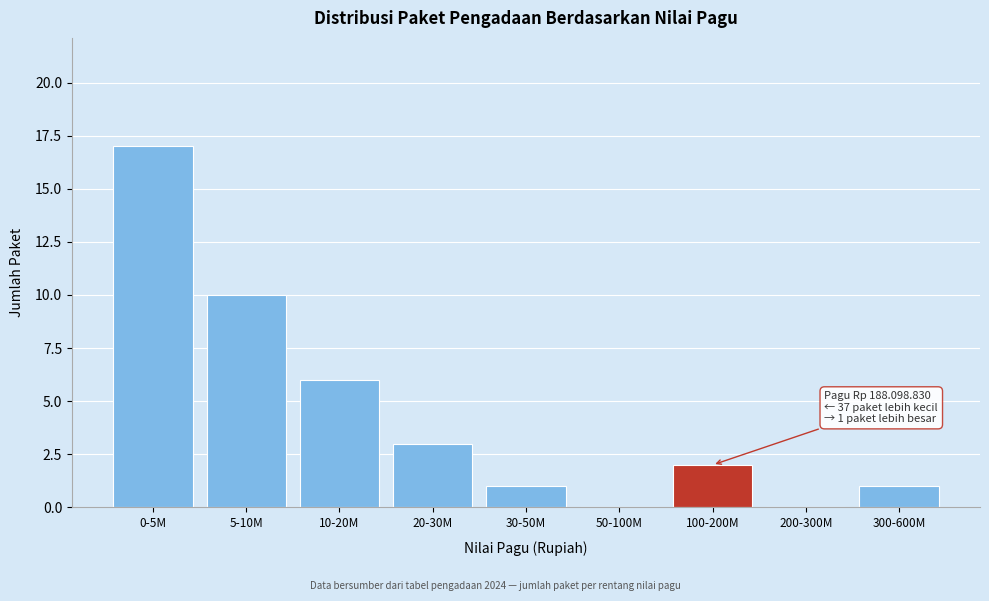

Reading left to right, extract all data points from this chart.

0-5M=17	5-10M=10	10-20M=6	20-30M=3	30-50M=1	50-100M=0	100-200M=2	200-300M=0	300-600M=1